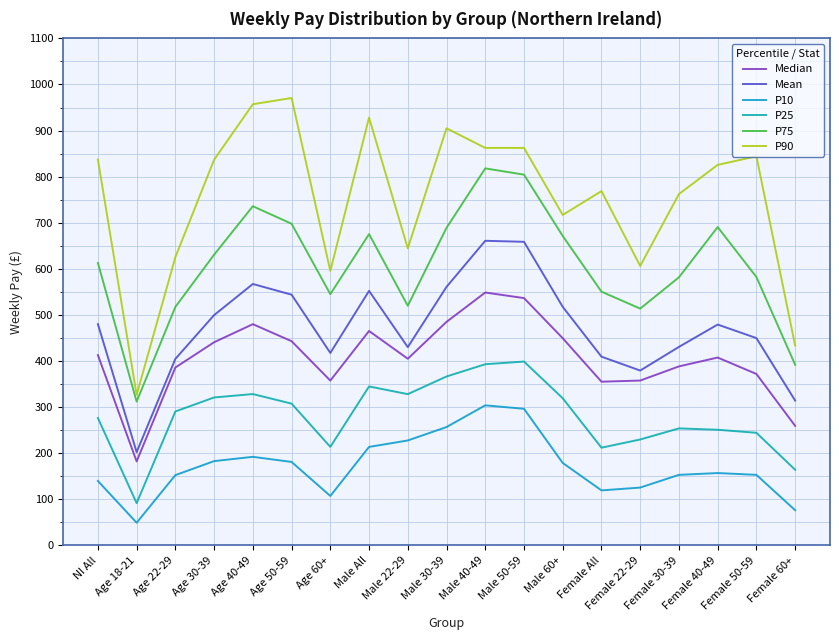

Which series has the widest spread of values?

P90